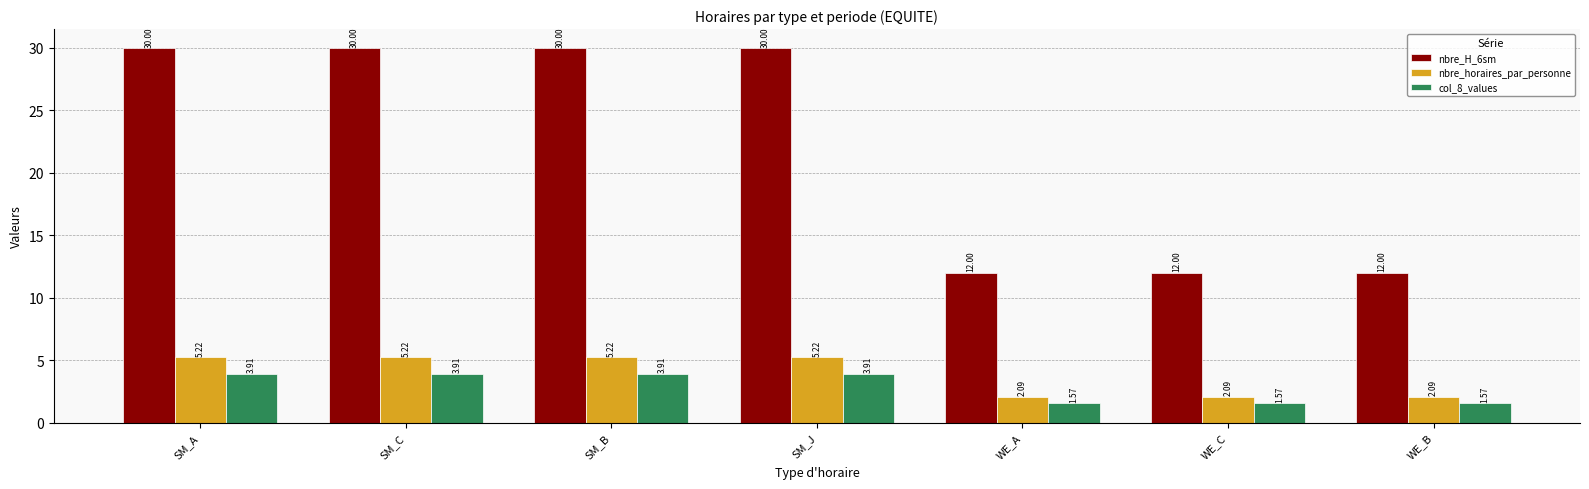

What is the label of the 1st bar from the left?

SM_A